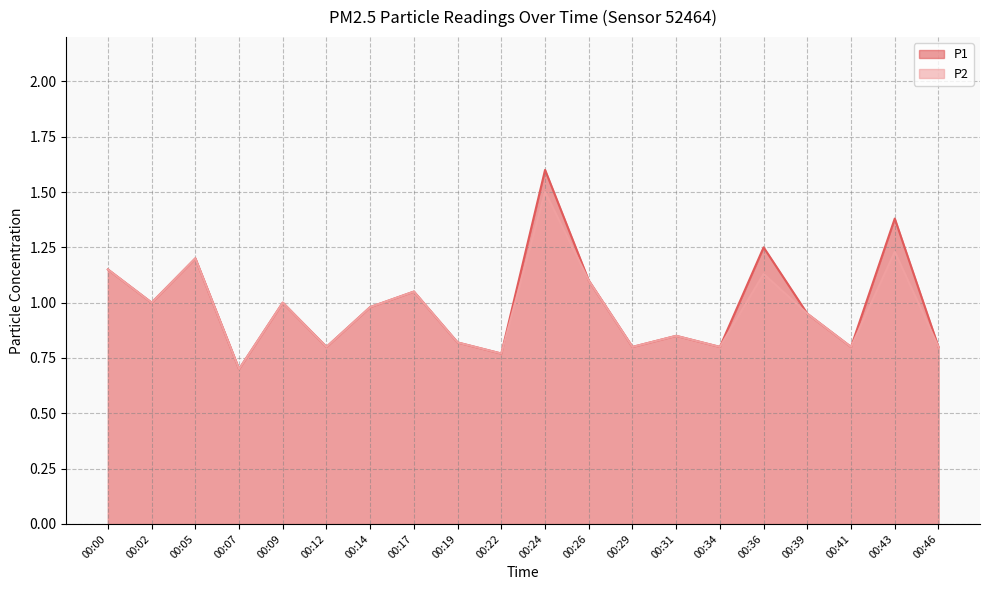

Which series changed the most between 00:22 and 00:31?

P1